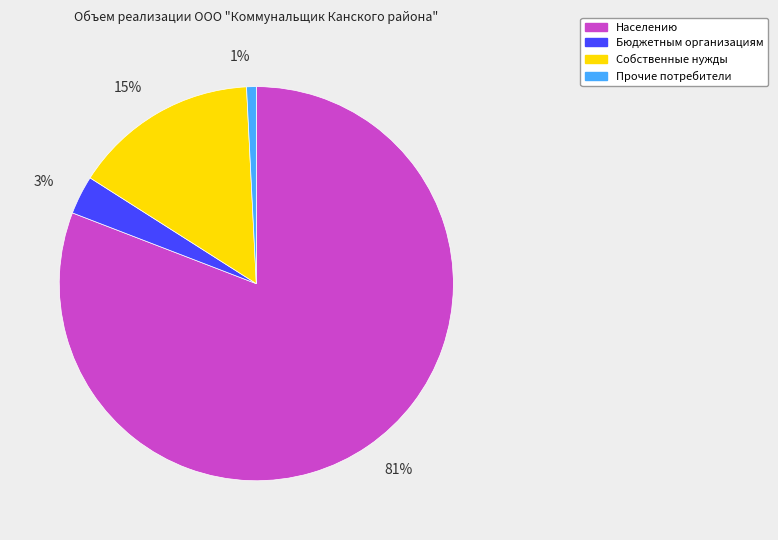

To the nearest percent, what is the difference between the Населению and Бюджетным организациям slice percentages?

78%